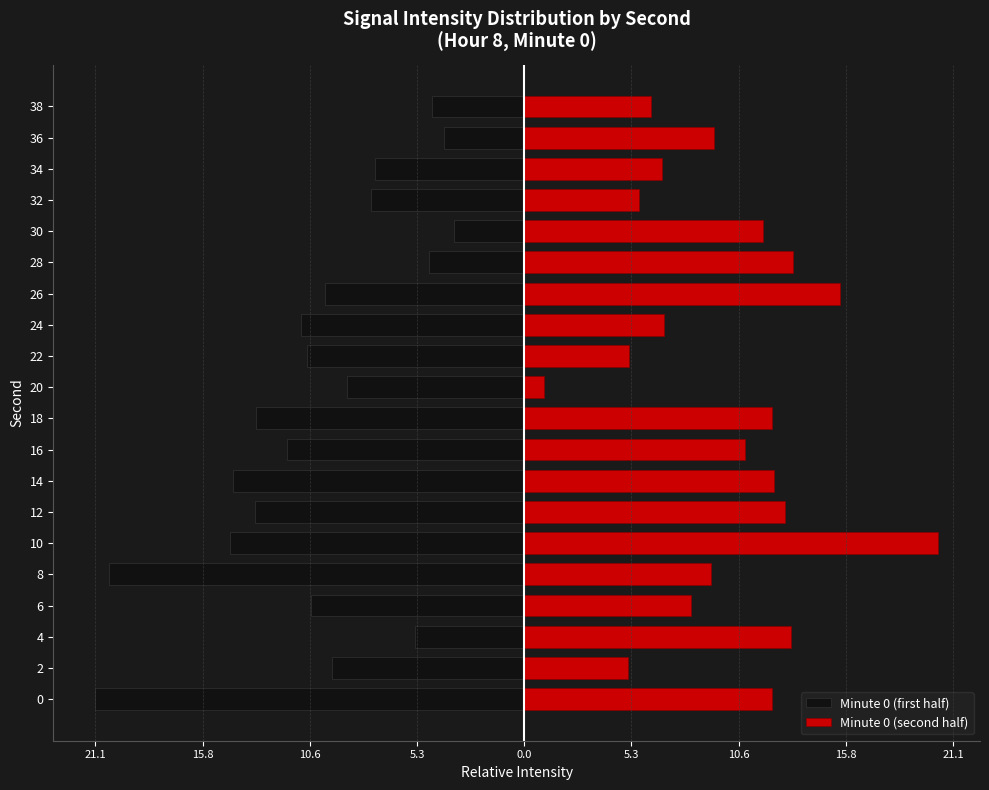

Is it true that Minute 0 (second half) equals 9.6 at 38?

False